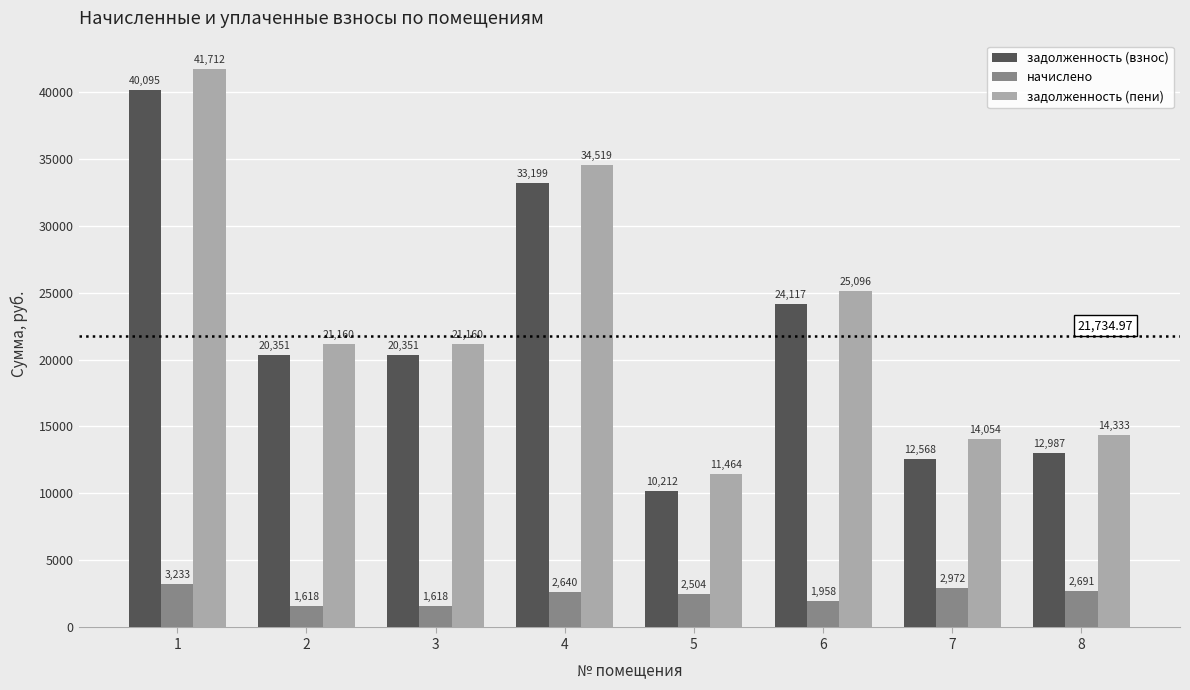

How many groups of bars are there?

8